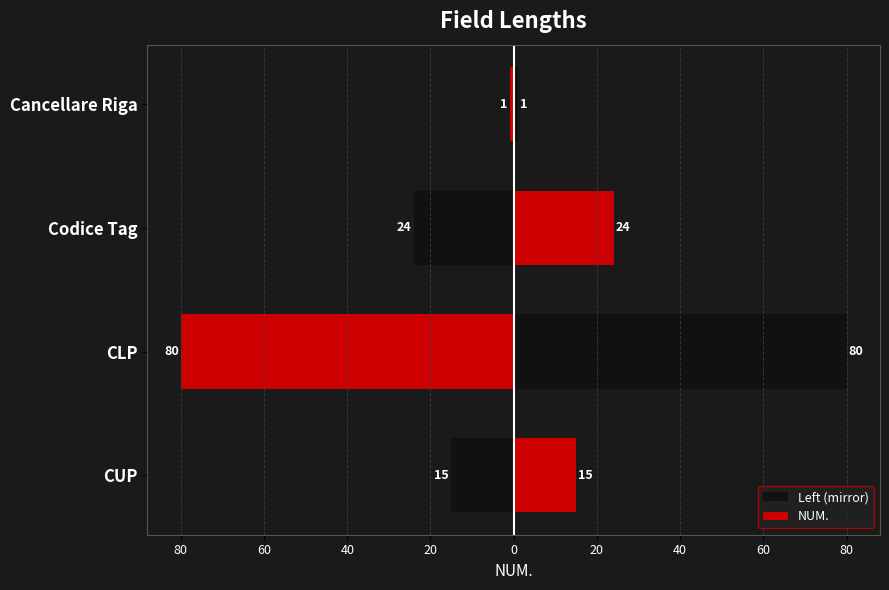

The NUM. series shows 38 at 40. True or false?

False